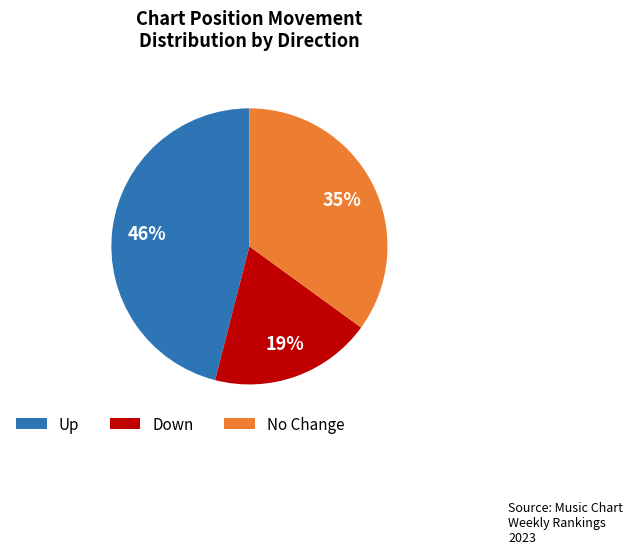

True or false: Up accounts for 33% of the total.

False